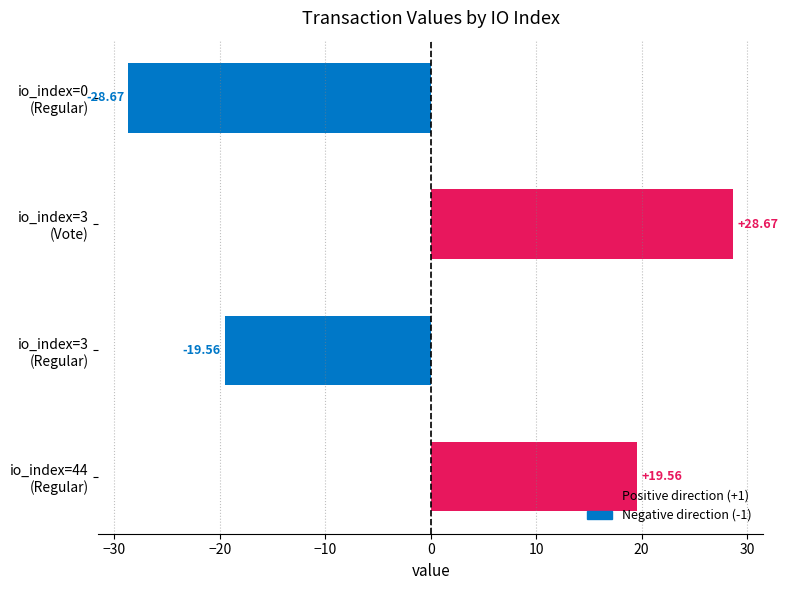

What is the difference between the maximum and minimum values?

57.3